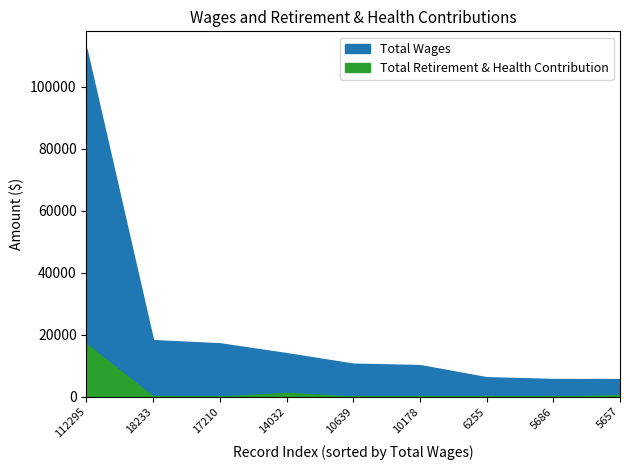

True or false: Total Retirement & Health Contribution has a value of 0 at 18233.

True